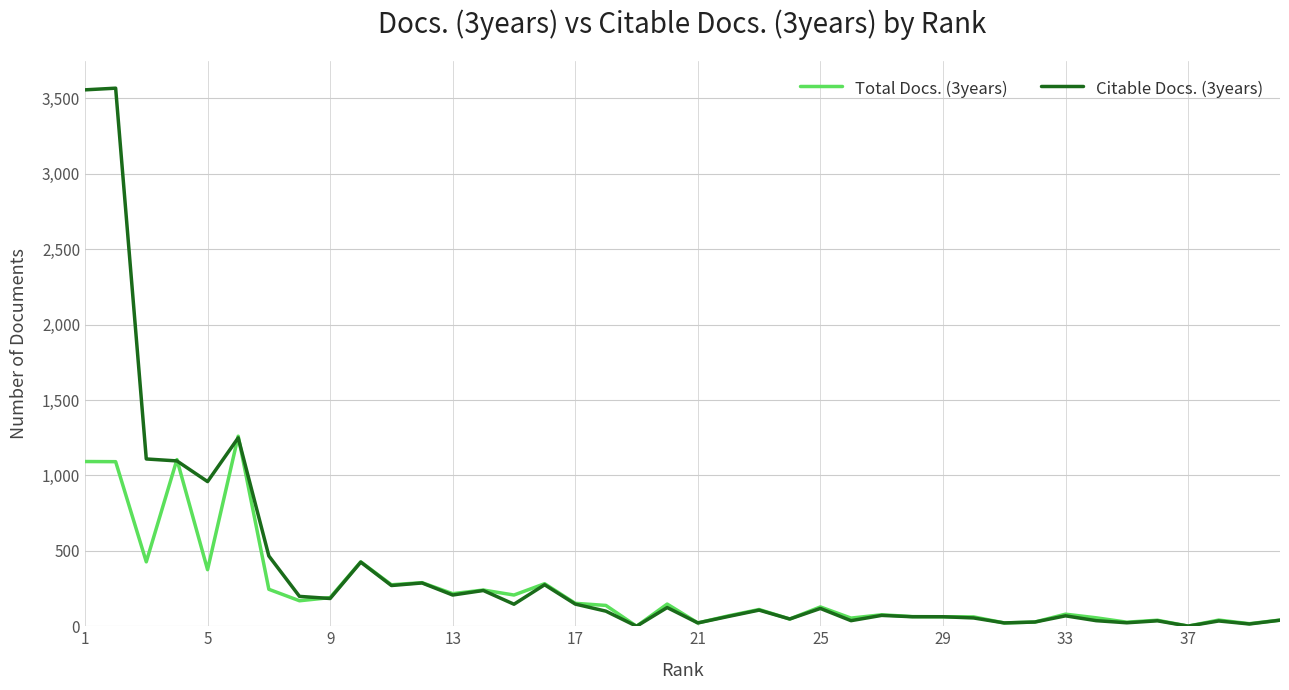

What is the difference between the second highest and second lowest values in the Total Docs. (3years) series?

1104